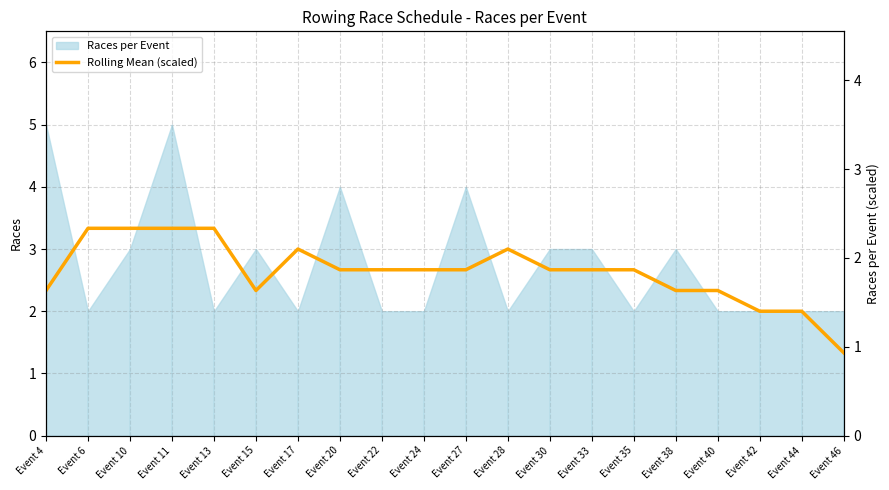

List the labels in order of value, largest first.

Event 6, Event 10, Event 11, Event 13, Event 17, Event 28, Event 20, Event 22, Event 24, Event 27, Event 30, Event 33, Event 35, Event 4, Event 15, Event 38, Event 40, Event 42, Event 44, Event 46